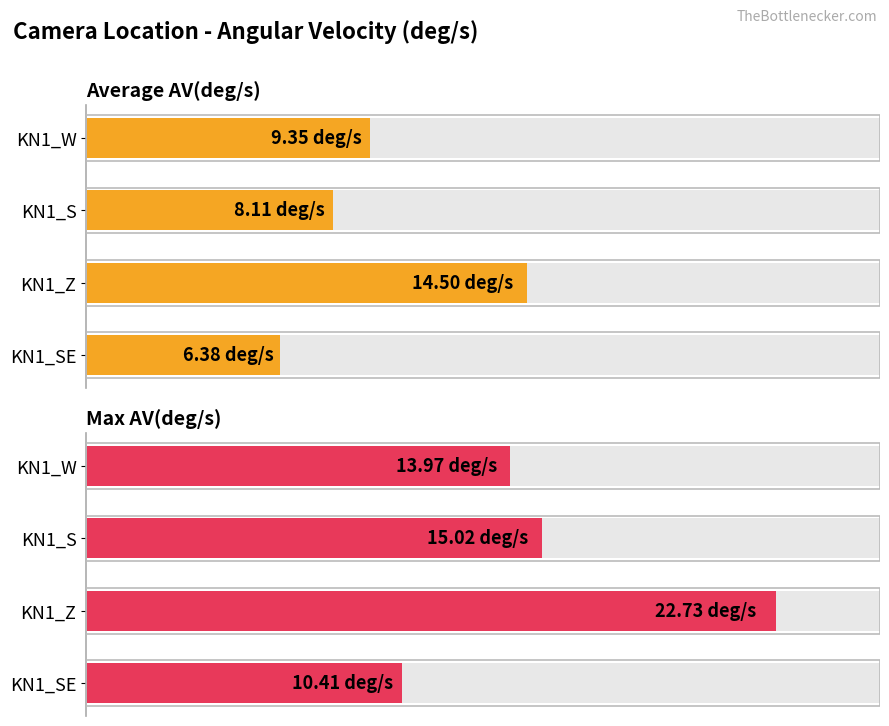

True or false: Max AV(deg/s) has a value of 17.0 at KN1_SE.

False